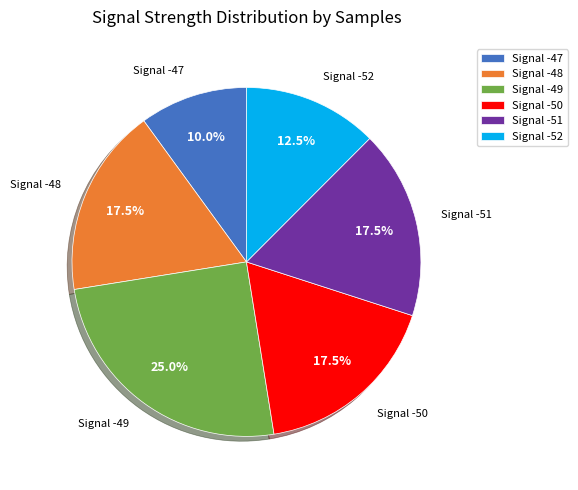

Approximately how many times larger is the value at Signal -48 compared to Signal -50?

1.0